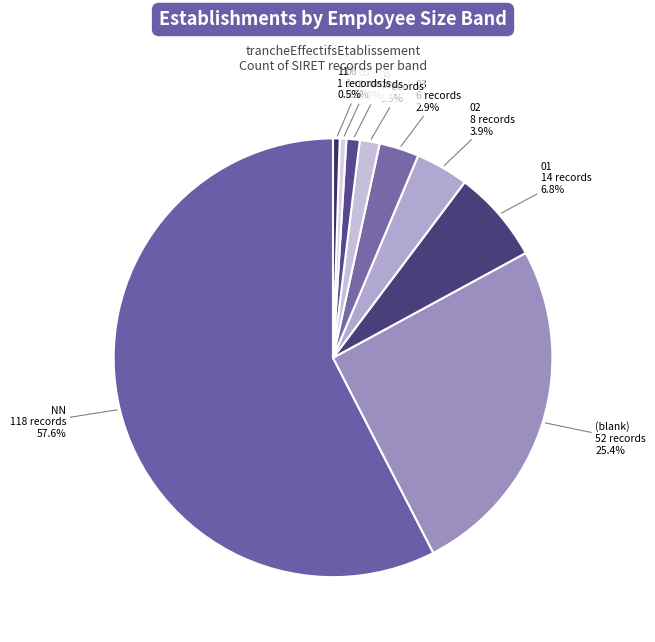

Combined, do 06 and NN account for over 50%?

Yes